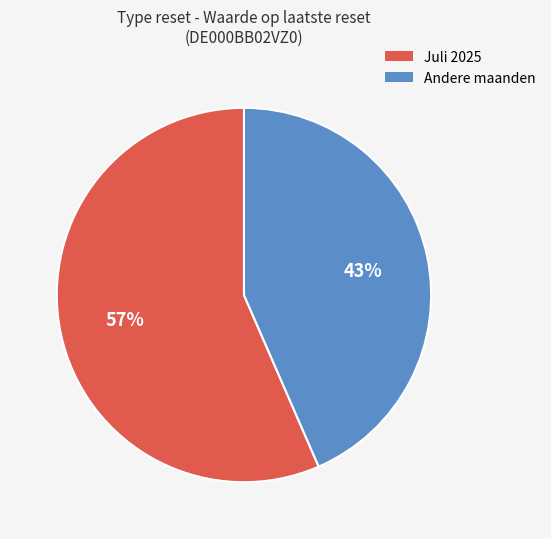

To the nearest percent, what portion does Andere maanden represent?

43%